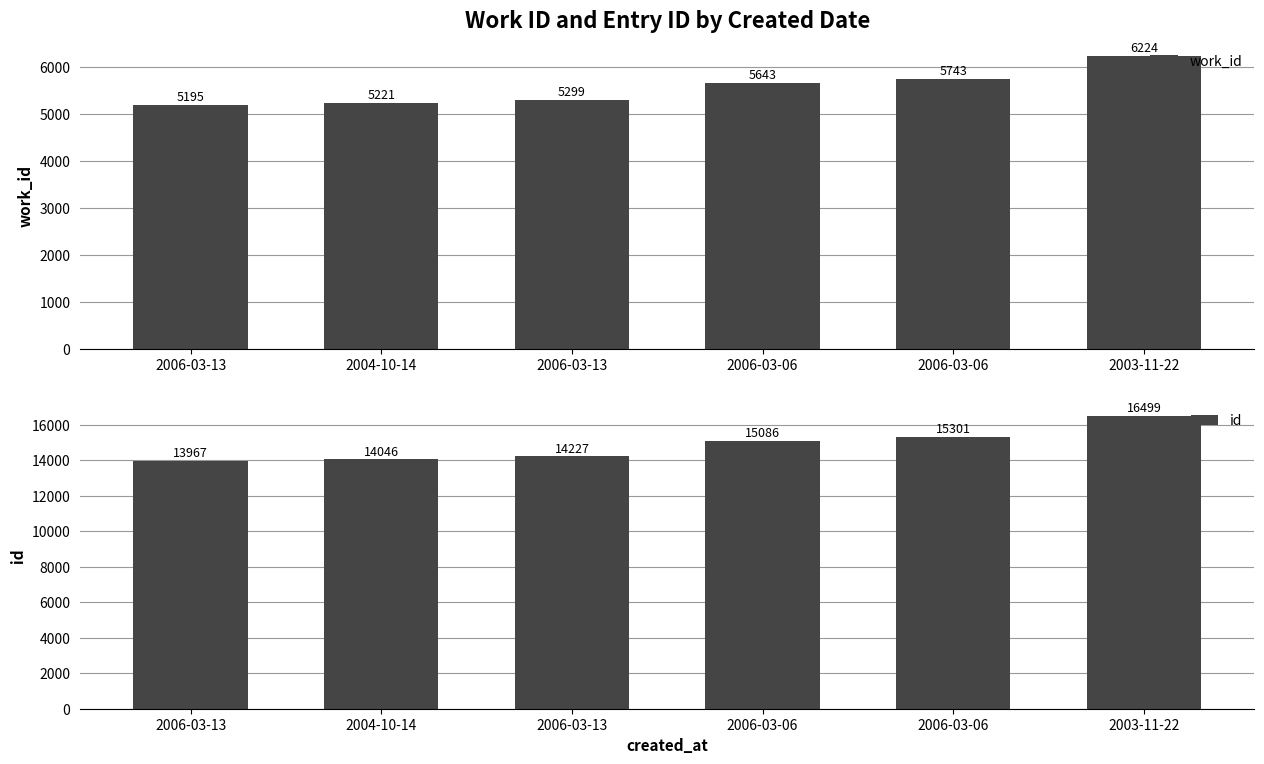

What are all the series names shown in the legend?

work_id, id